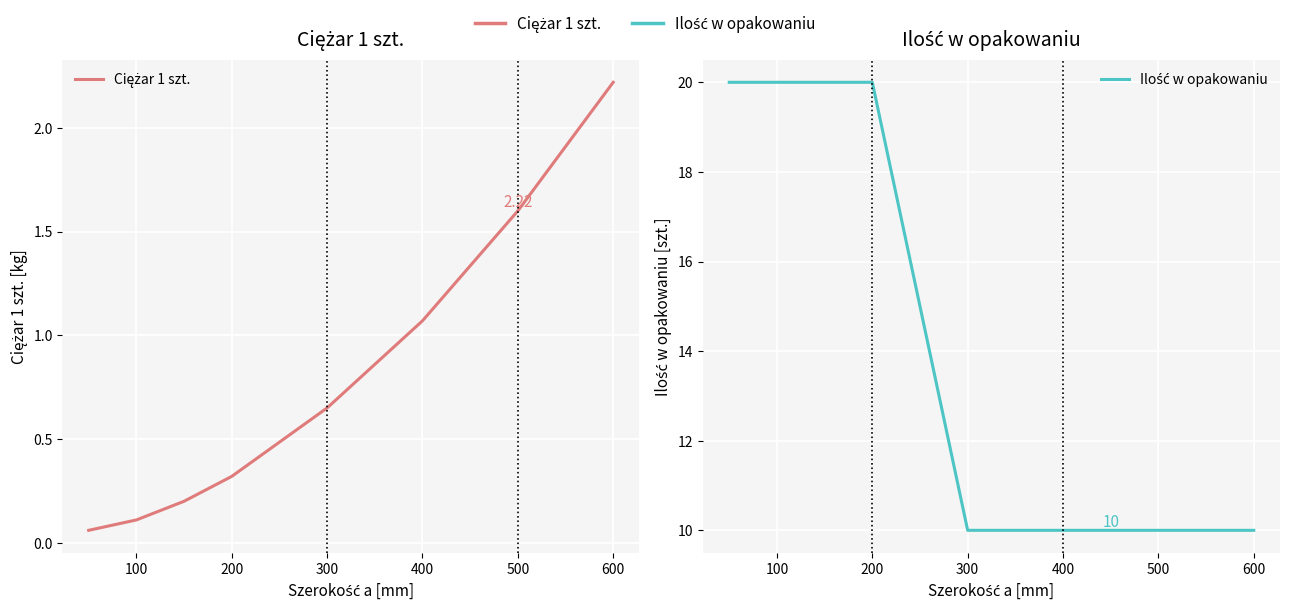

How many data points in Ilość w opakowaniu are less than 20?

4